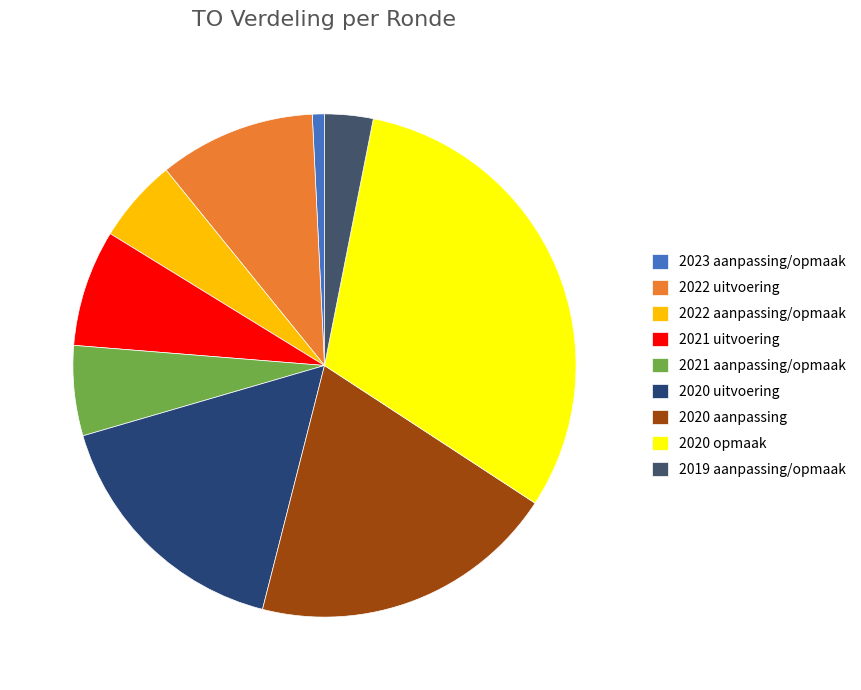

Do 2020 aanpassing and 2020 opmaak together represent more than half of the pie?

Yes